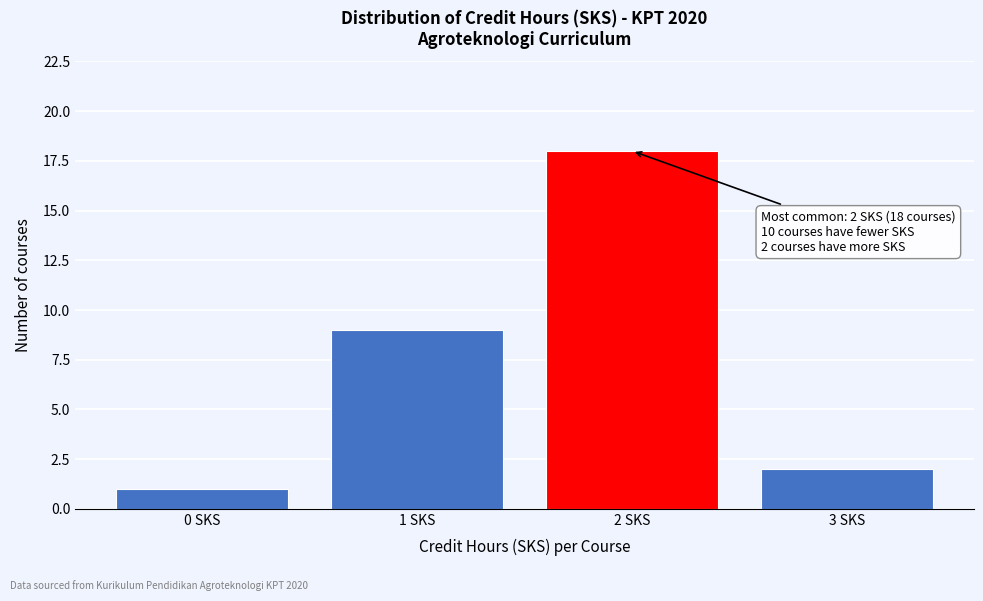

Reading right to left, extract all data points from this chart.

3 SKS=2	2 SKS=18	1 SKS=9	0 SKS=1